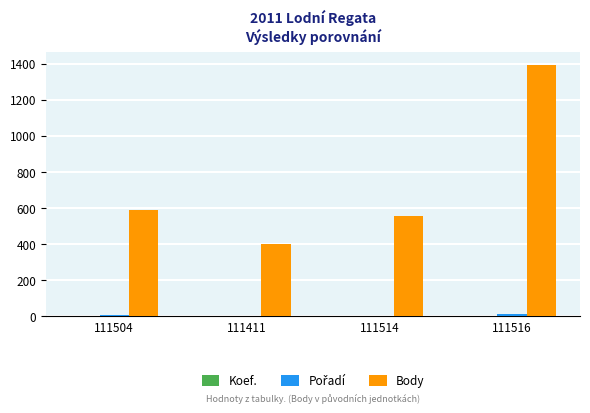

Which series has the largest range (max minus min)?

Body